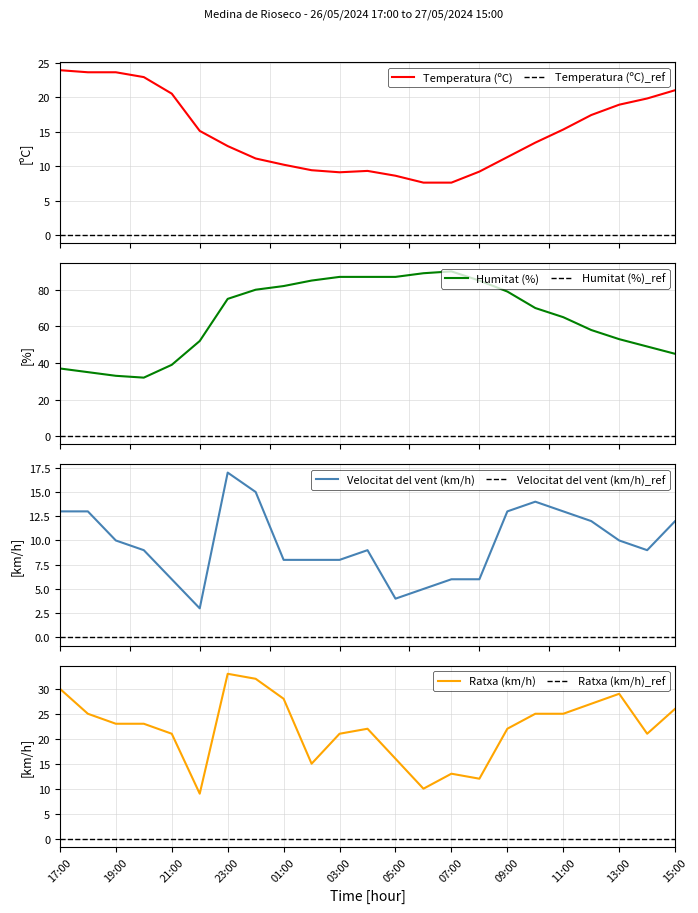

At 22:00, list the series in order from smallest to largest.

Velocitat del vent (km/h), Ratxa (km/h), Temperatura (ºC), Humitat (%)